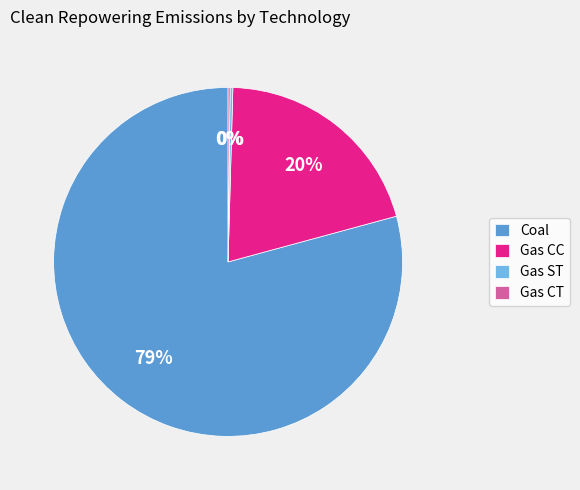

Which category has the biggest portion of the pie?

Coal